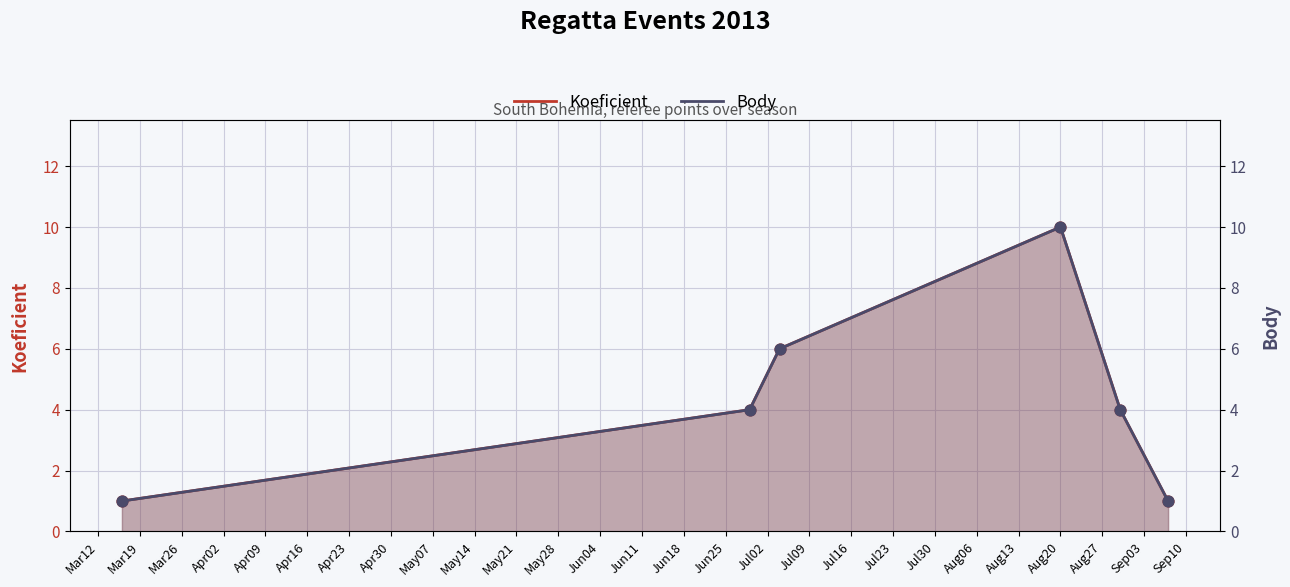

What are all the series names shown in the legend?

Koeficient, Body